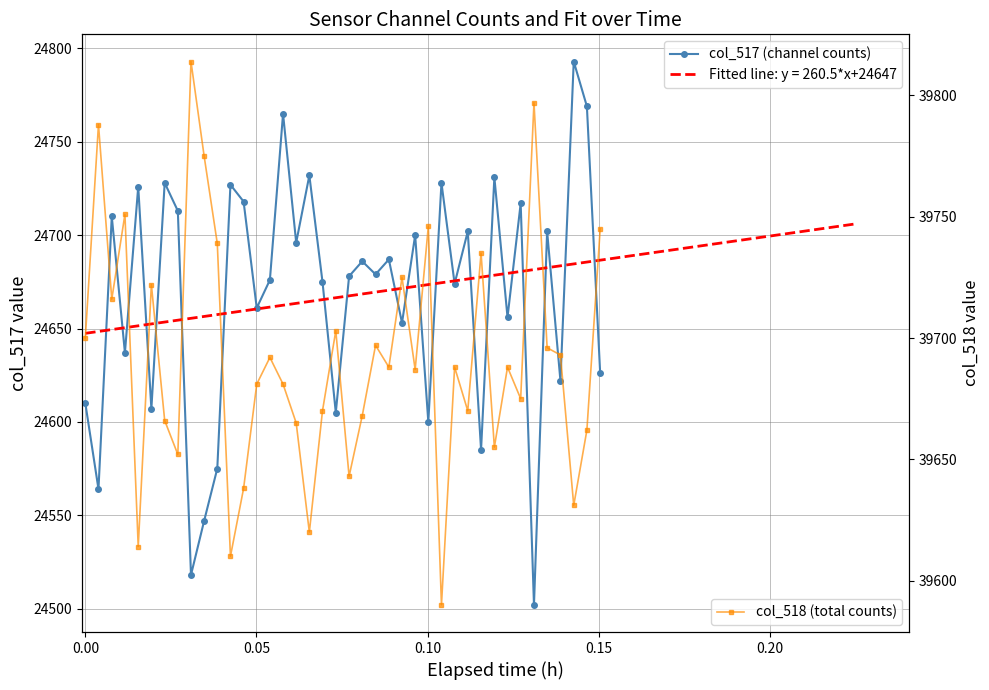

Which series has the largest range (max minus min)?

col_517 (channel counts)